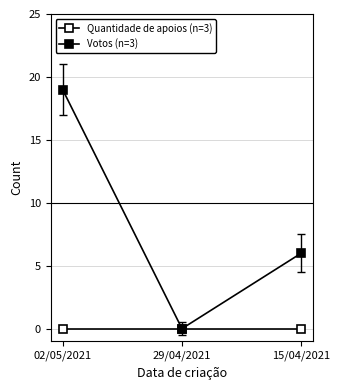

Count the number of categories in the chart.

3